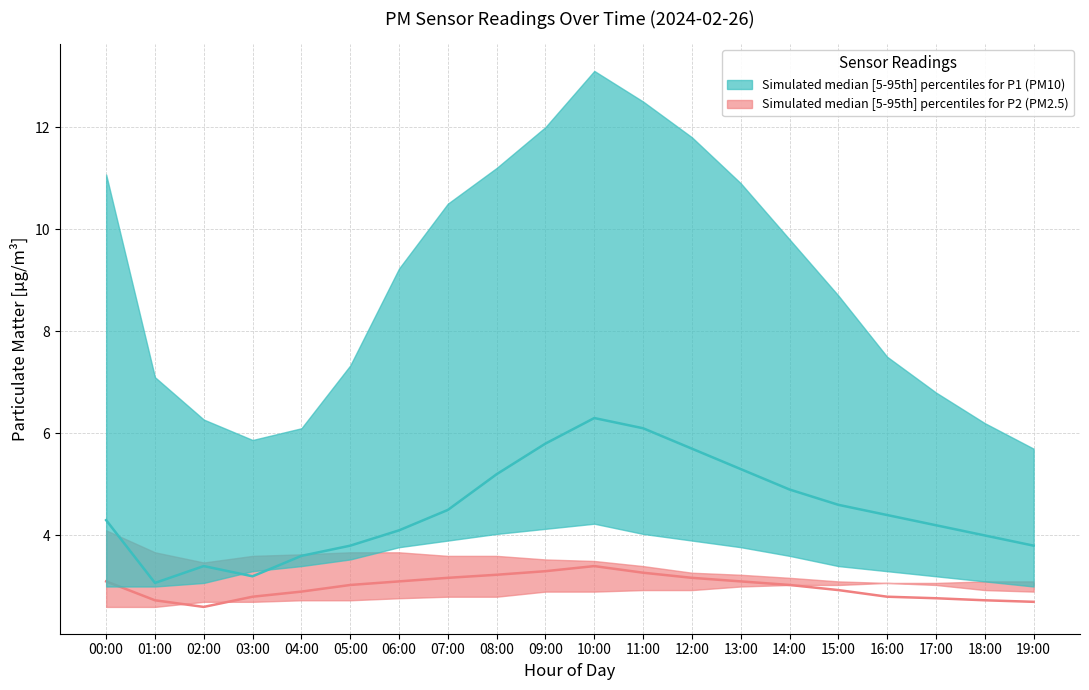

At which category does P2 median reach its first local peak?

10:00